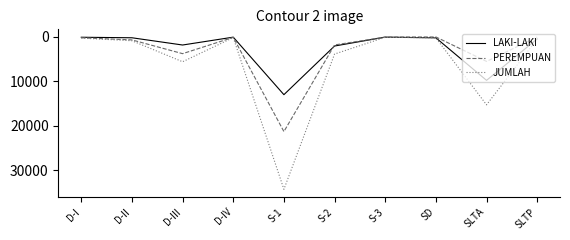

Which category has the highest value in the PEREMPUAN series?

S-1